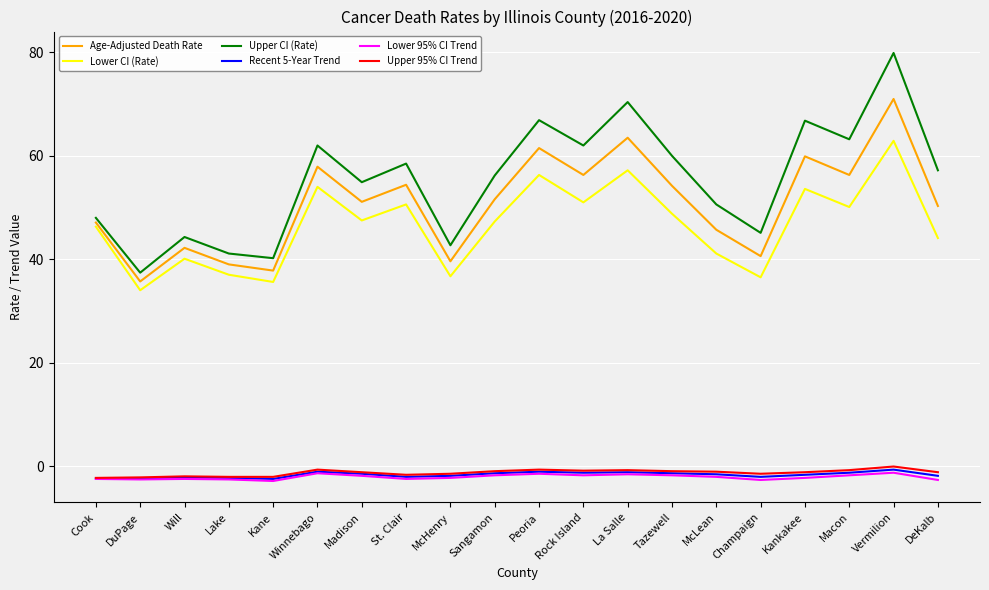

How many interior local peaks does the Lower CI (Rate) series have?

7